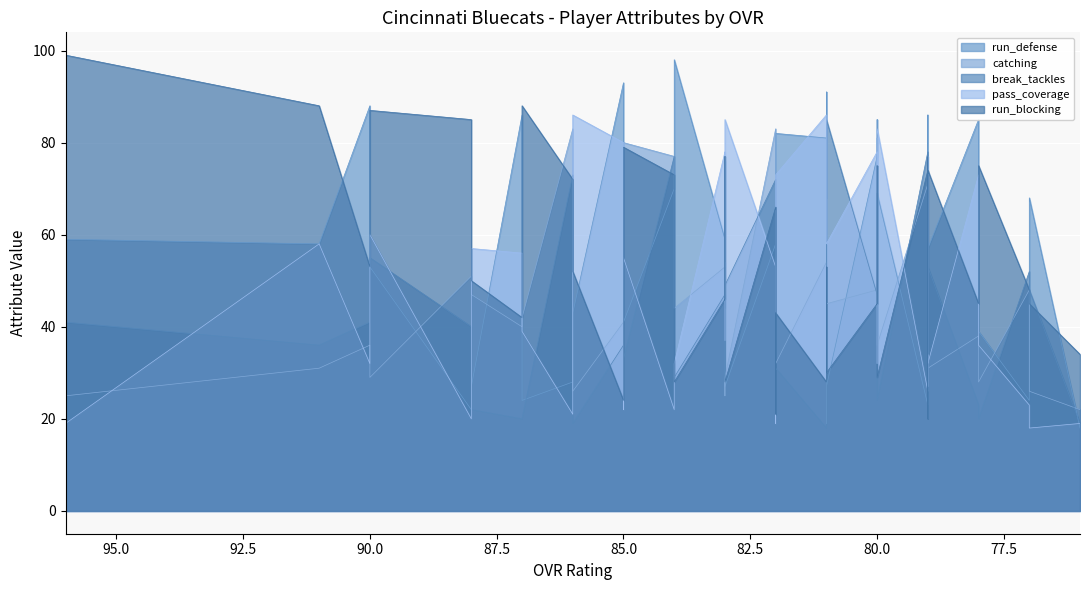

What is the label of the 6th point from the left?

87.5